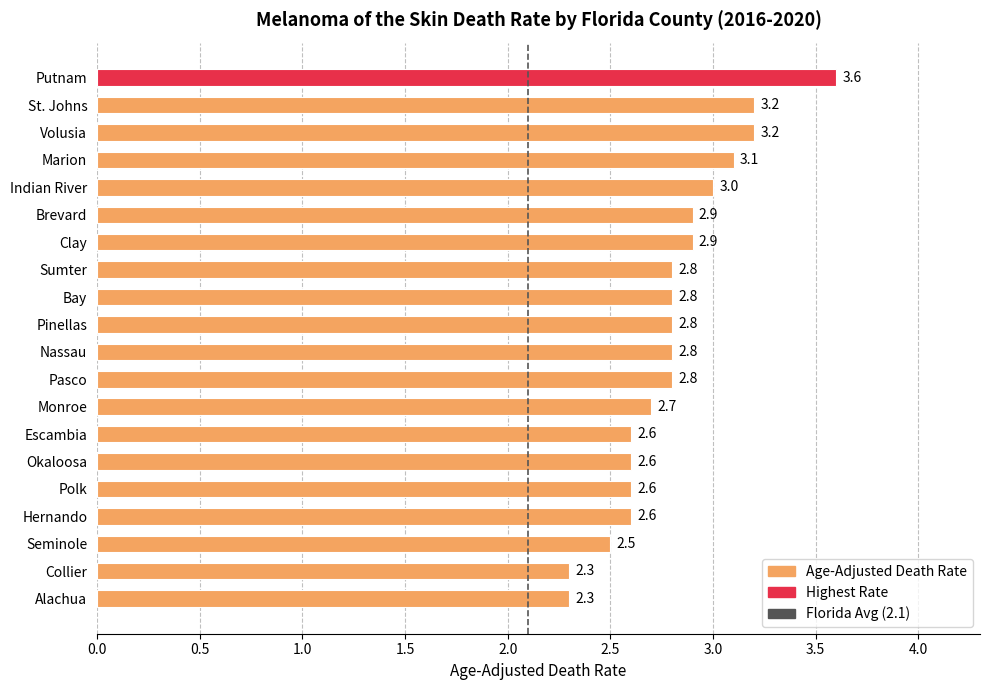

At which category does the chart reach its peak across all series?

Putnam